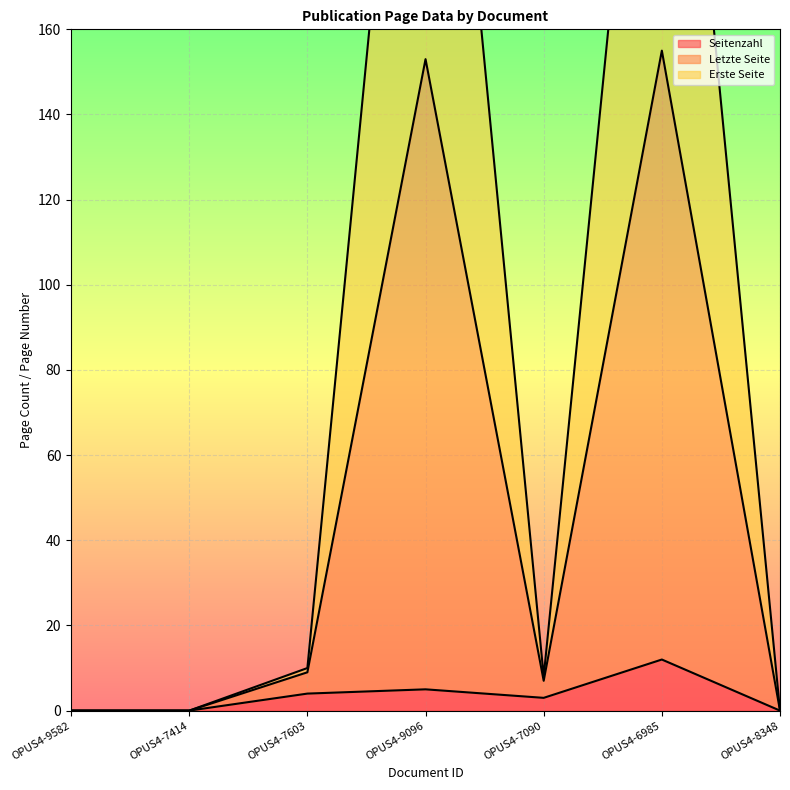

Reading left to right, transcribe all the data shown in this chart.

Seitenzahl: OPUS4-9582=0	OPUS4-7414=0	OPUS4-7603=4	OPUS4-9096=5	OPUS4-7090=3	OPUS4-6985=12	OPUS4-8348=0
Letzte Seite: OPUS4-9582=0	OPUS4-7414=0	OPUS4-7603=10	OPUS4-9096=296	OPUS4-7090=8	OPUS4-6985=286	OPUS4-8348=0
Erste Seite: OPUS4-9582=0	OPUS4-7414=0	OPUS4-7603=9	OPUS4-9096=153	OPUS4-7090=7	OPUS4-6985=155	OPUS4-8348=0